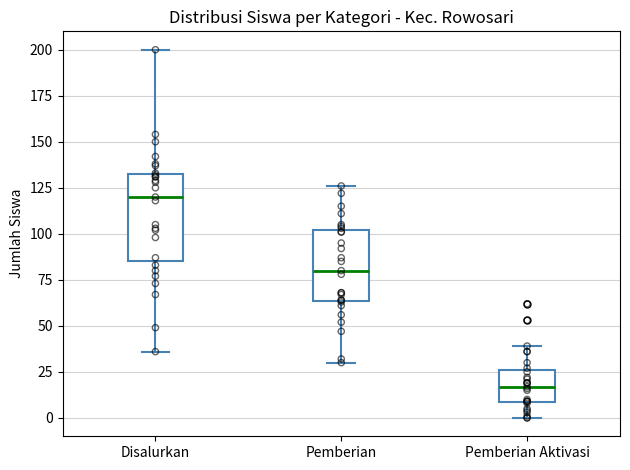

Which box is the tallest, from its lower edge to its upper edge?

Disalurkan